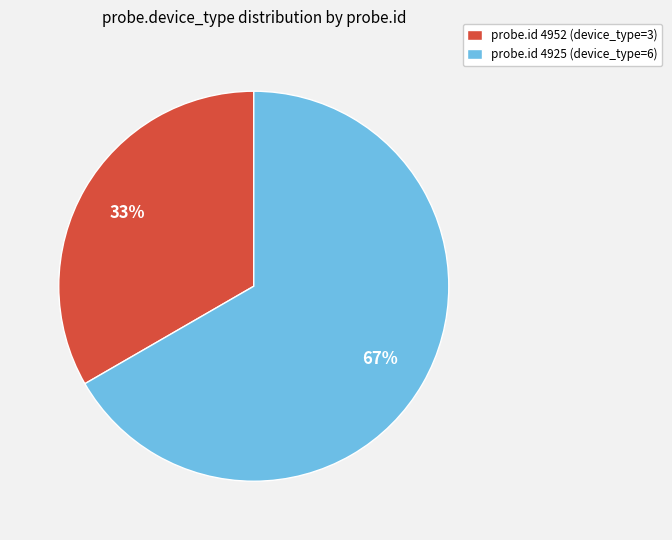

What is the majority slice?

probe.id 4925 (device_type=6)